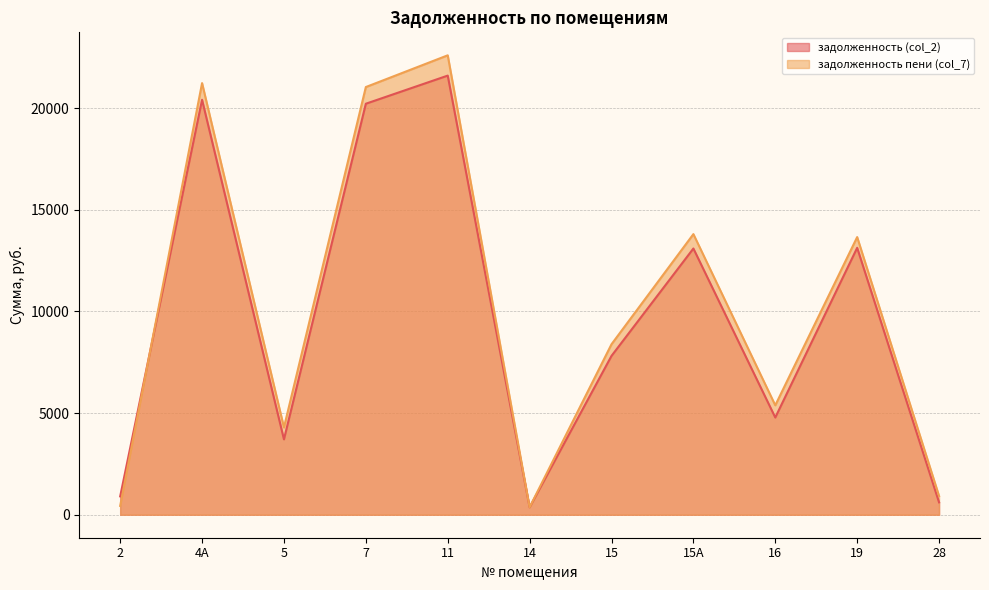

What are all the series names shown in the legend?

задолженность (col_2), задолженность пени (col_7)